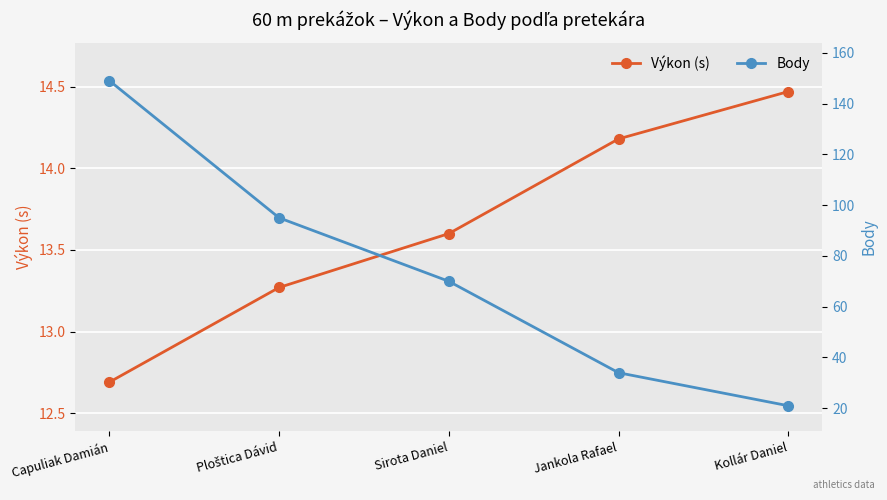

What is the sum of all Body values?

369.0